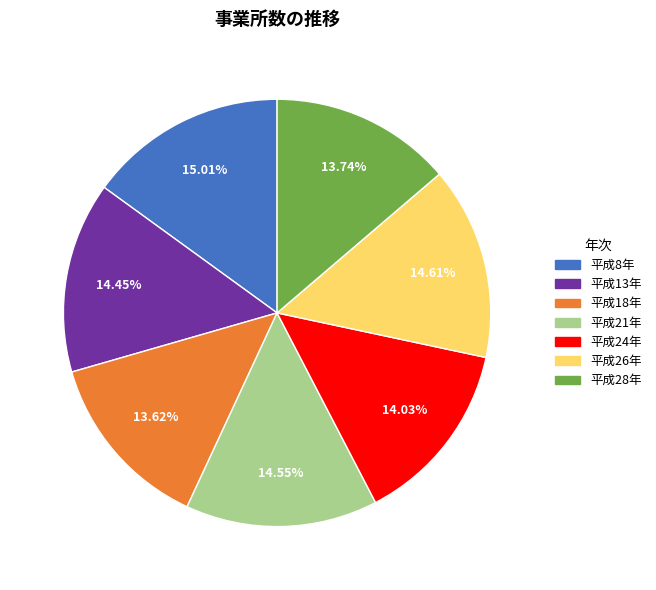

What percentage do 平成28年 and 平成24年 together represent?

27.8%